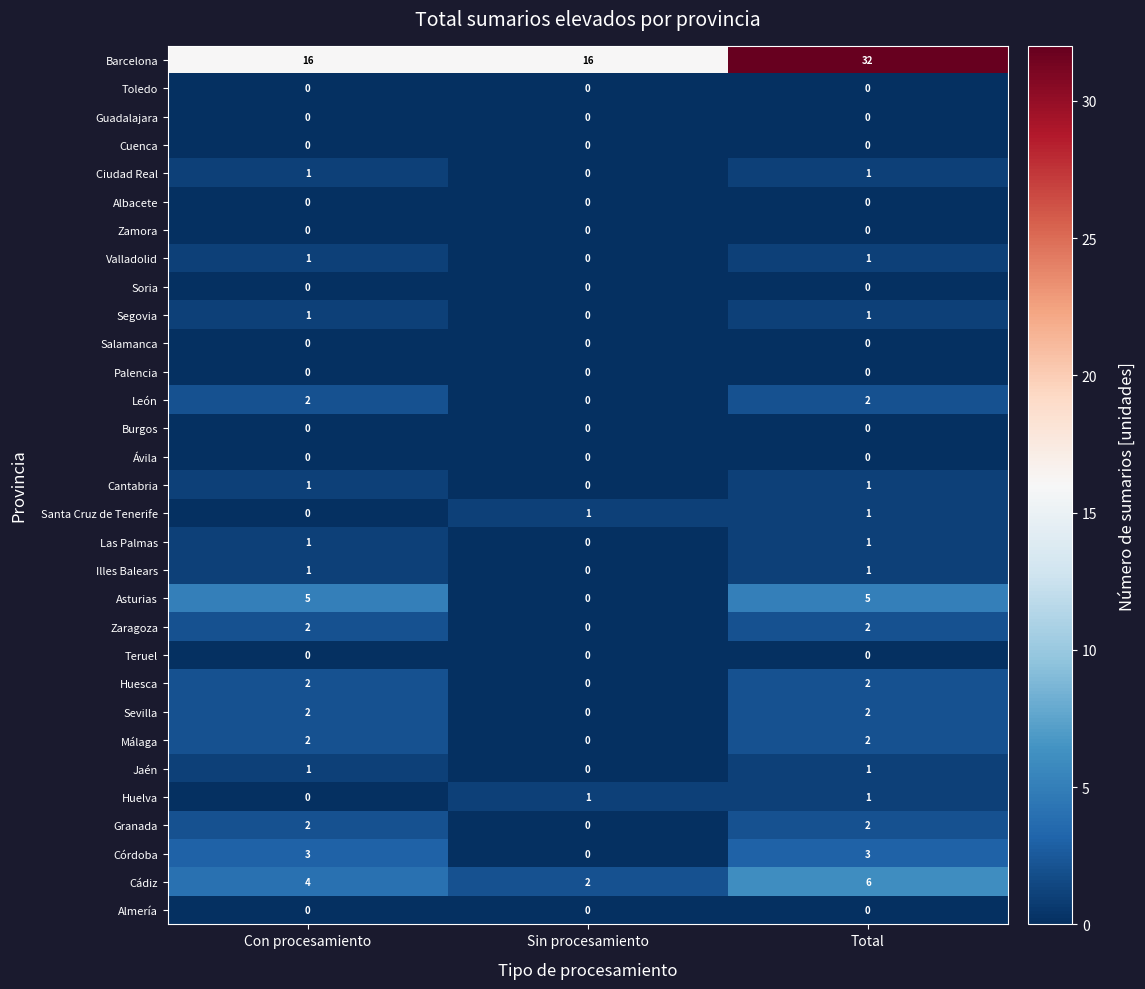

True or false: Ciudad Real has a value of 2 at Total.

False